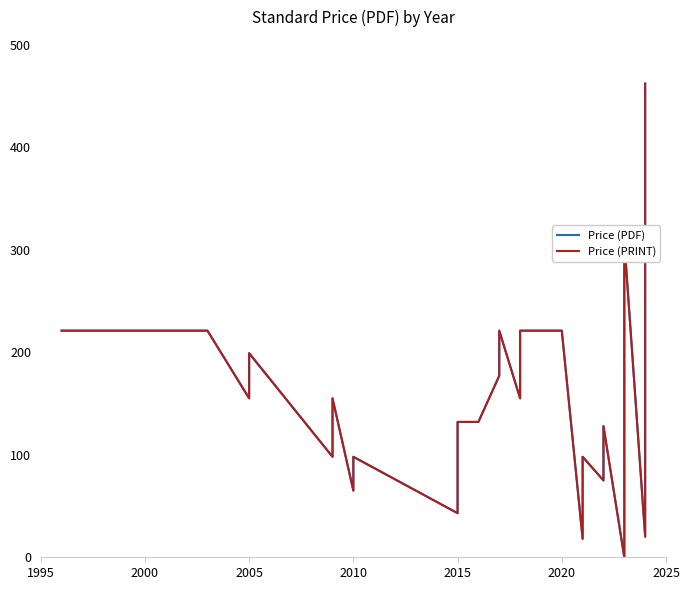

Rank the series by their average value, from lowest to highest.

Price (PRINT), Price (PDF)